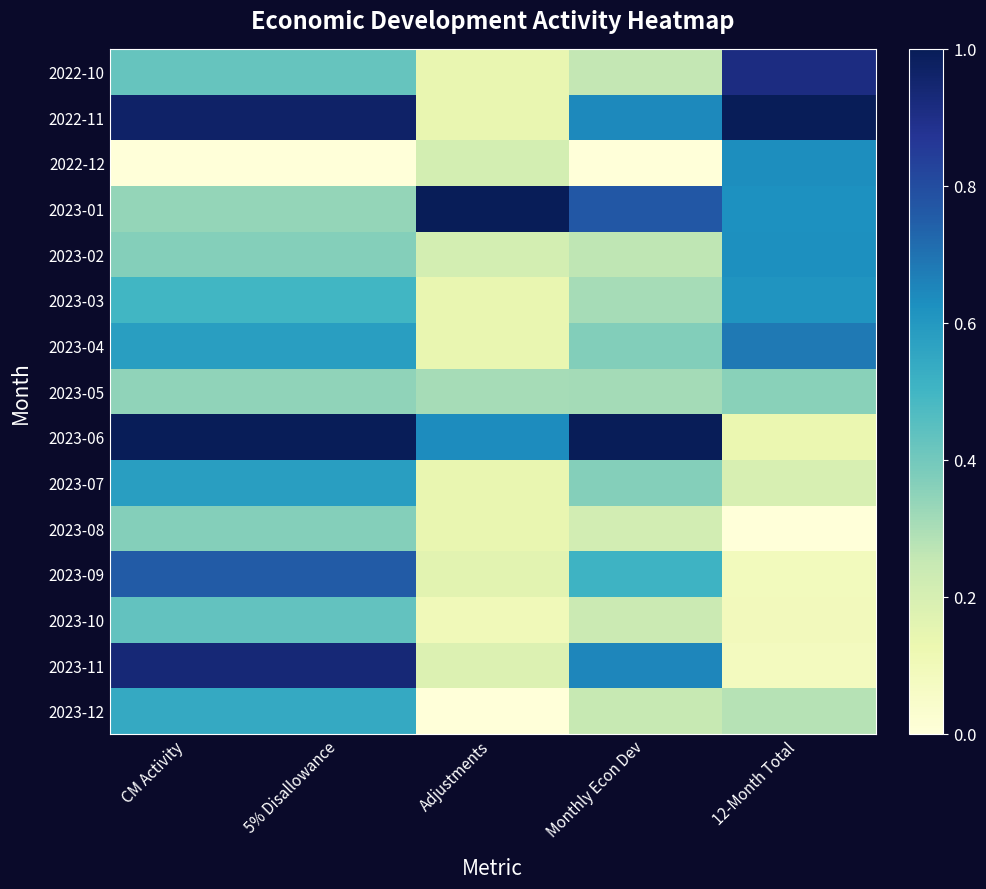

Rank the series at 5% Disallowance from lowest to highest value.

2022-12, 2023-01, 2023-05, 2023-08, 2023-02, 2022-10, 2023-10, 2023-03, 2023-12, 2023-07, 2023-04, 2023-09, 2023-11, 2022-11, 2023-06